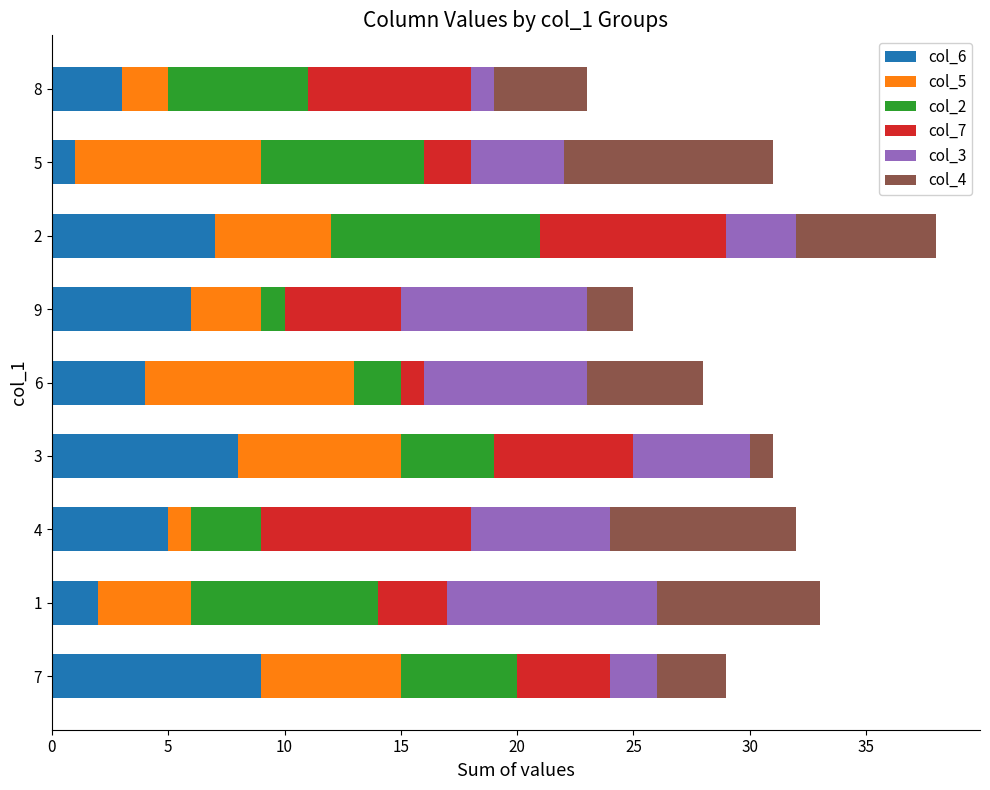

True or false: col_6 has a value of 1 at 4.

False